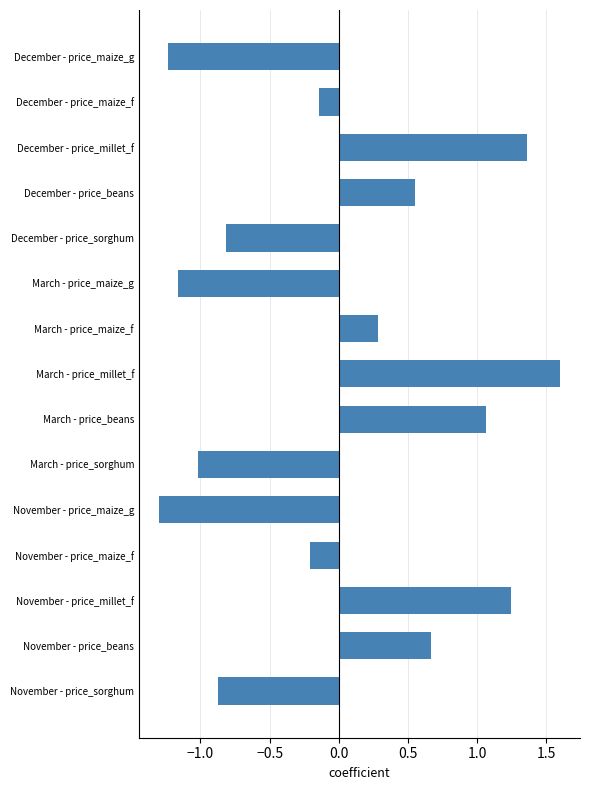

How many series are shown in this chart?

1